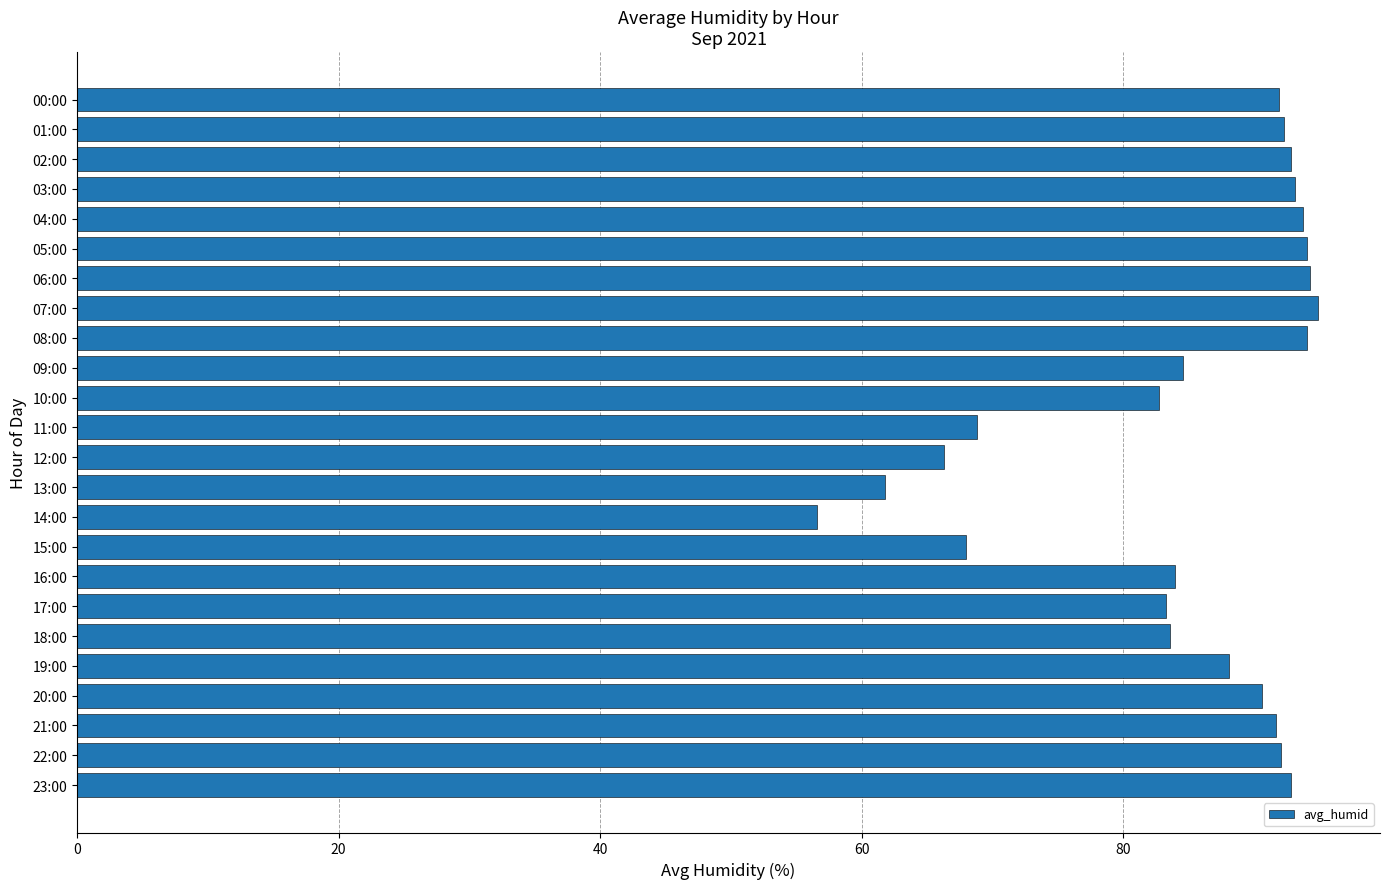

What is the sum of the values at 03:00 and 20:00?

183.8